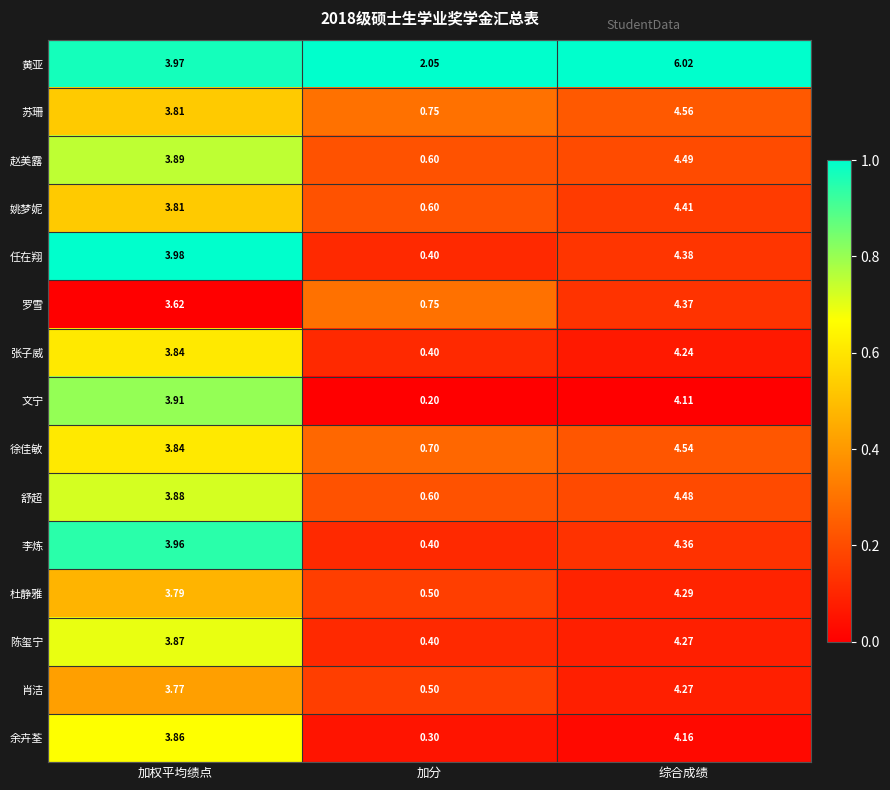

Is the value of 徐佳敏 at 综合成绩 greater than the value of 李炼 at 加权平均绩点?

Yes